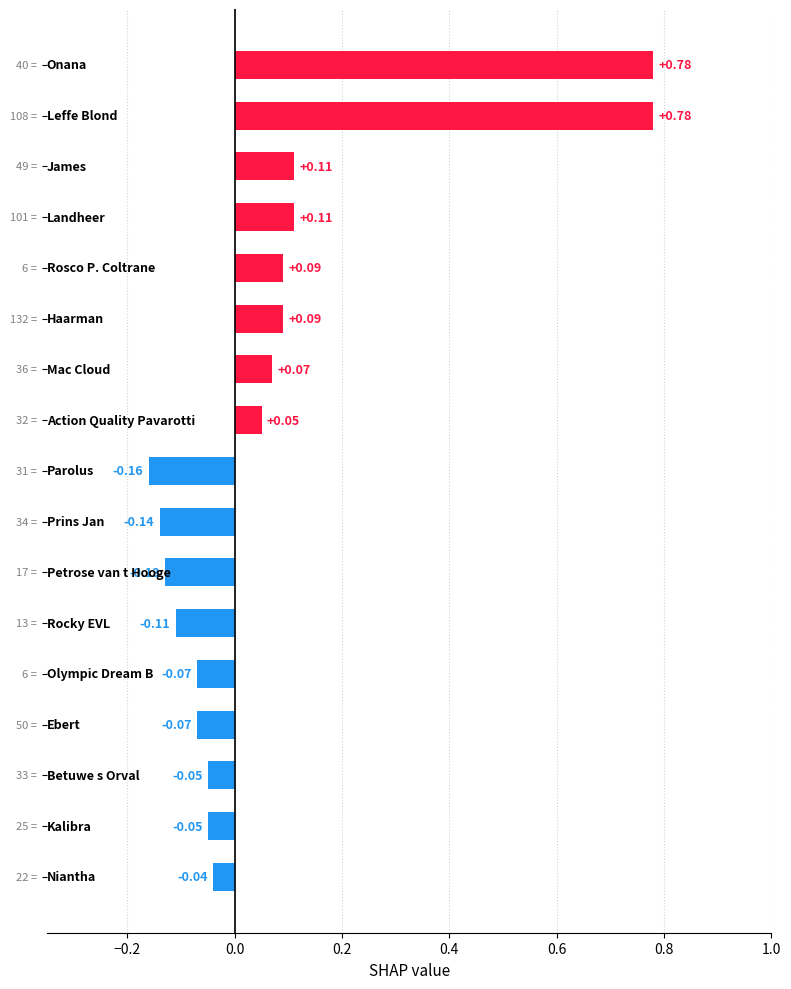

What is the sum of all values?

1.3